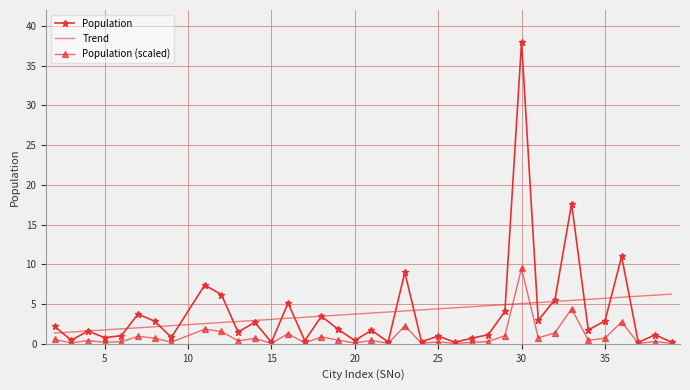

What is the value of the 25th point from the left?

0.7